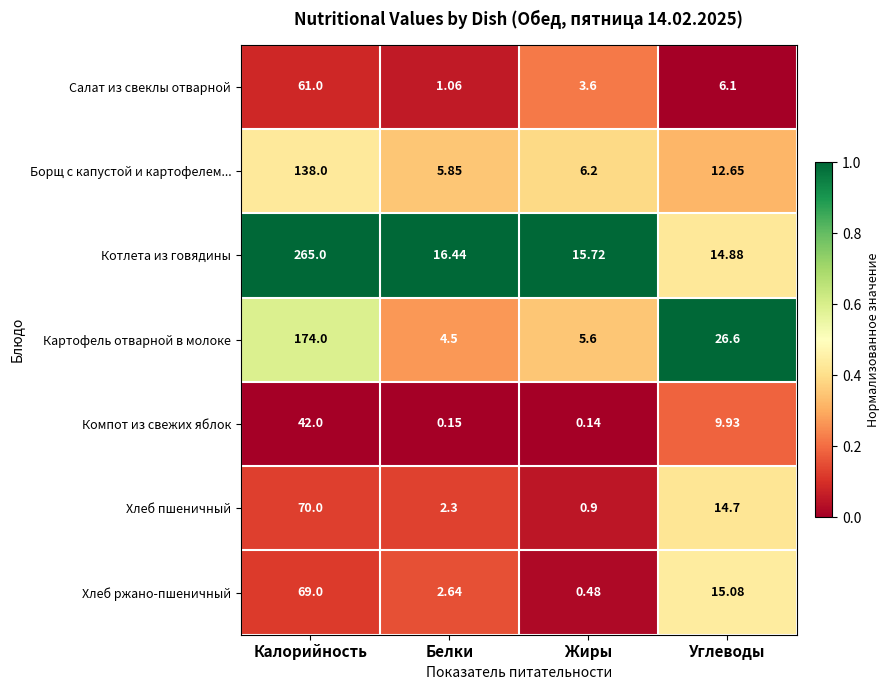

At which category is the sum across all series the highest?

Калорийность